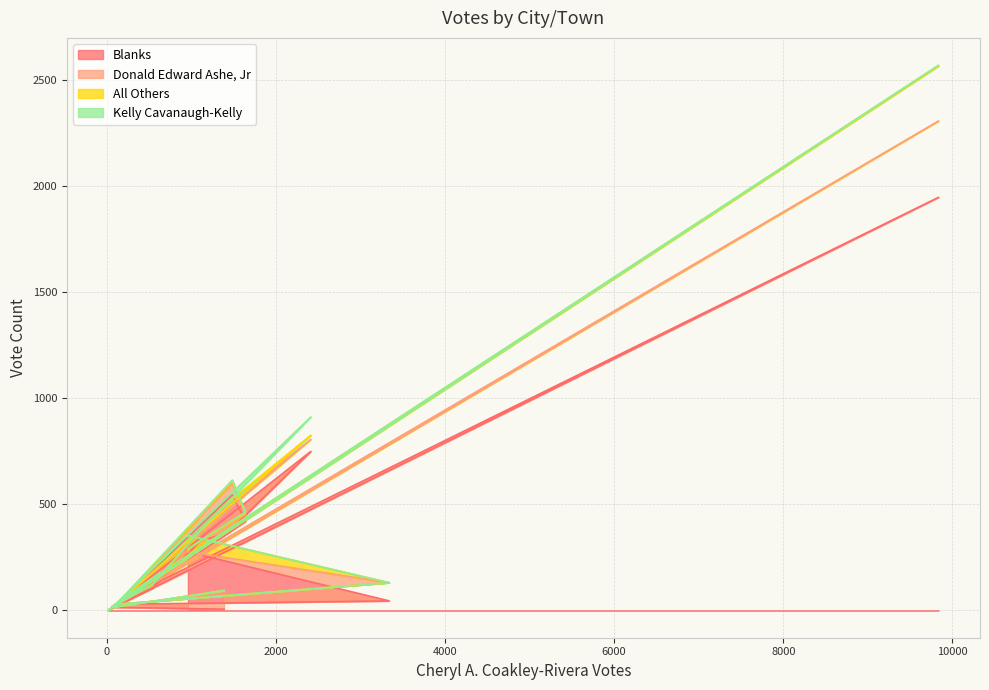

How many values in All Others are above zero?

15